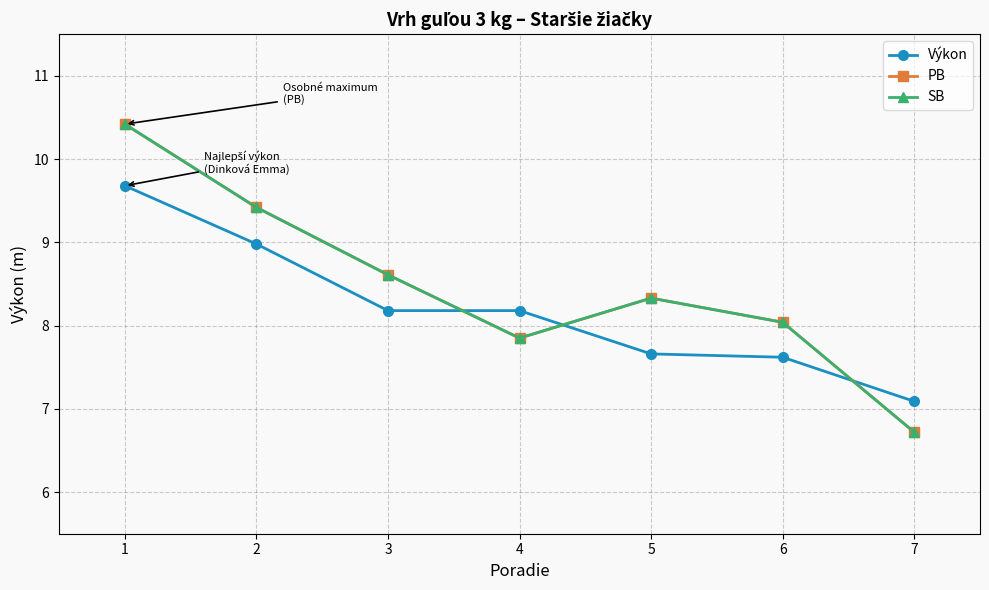

Does the chart have visible grid lines?

Yes